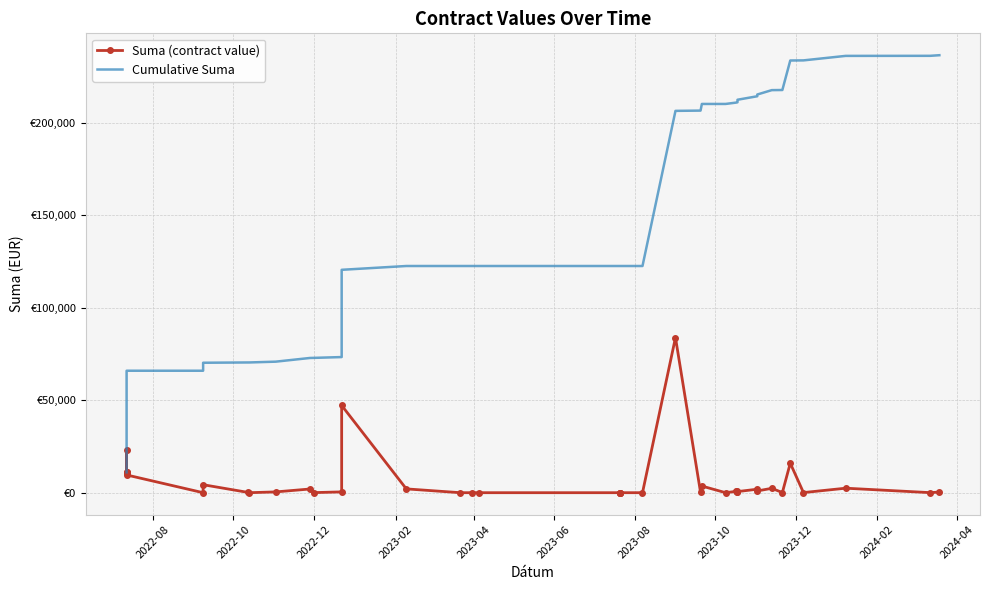

True or false: Suma (contract value) and Cumulative Suma cross at least once.

False